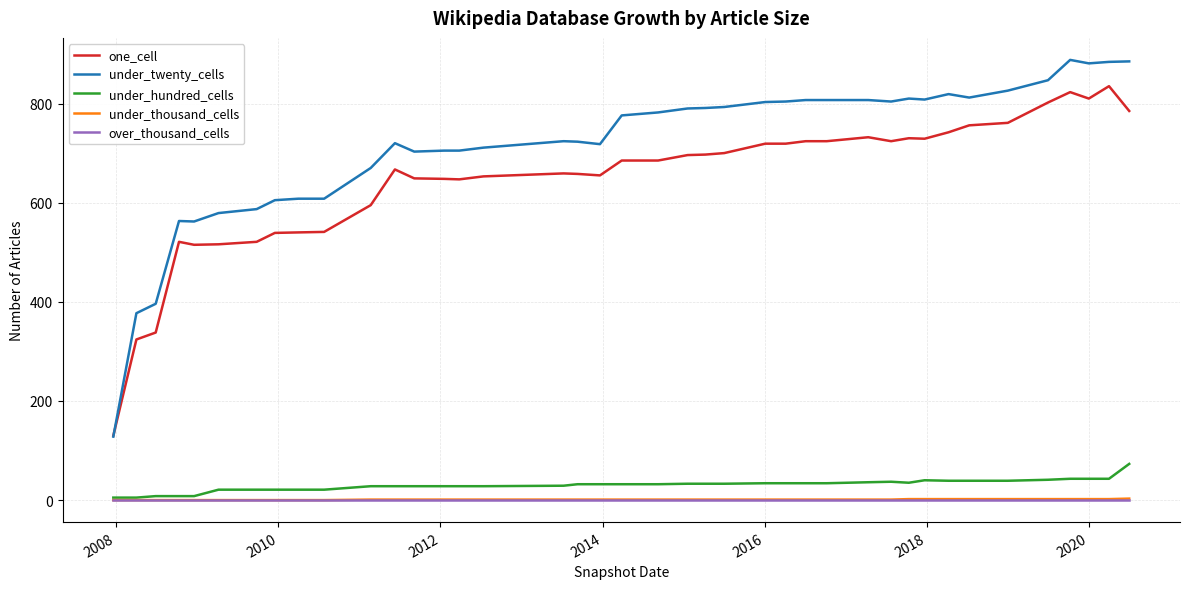

What is the lowest value of the one_cell series?

130